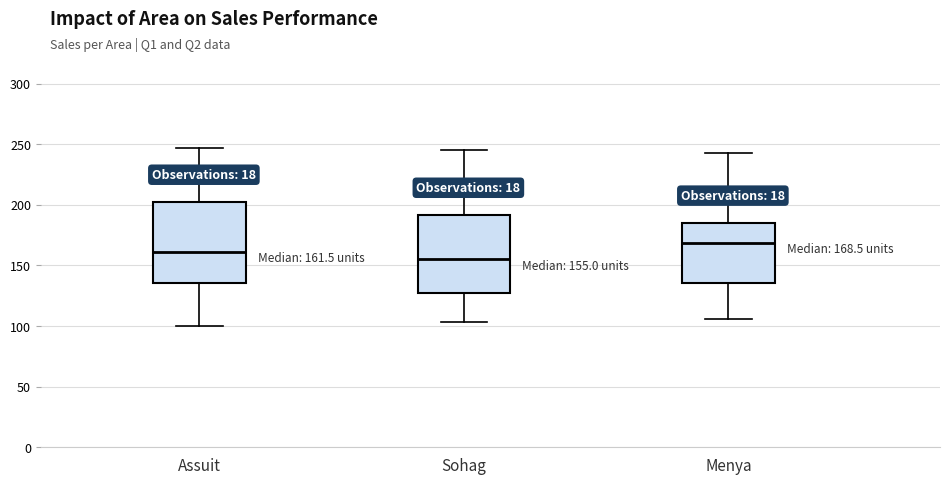

Which box has the highest median line?

Menya